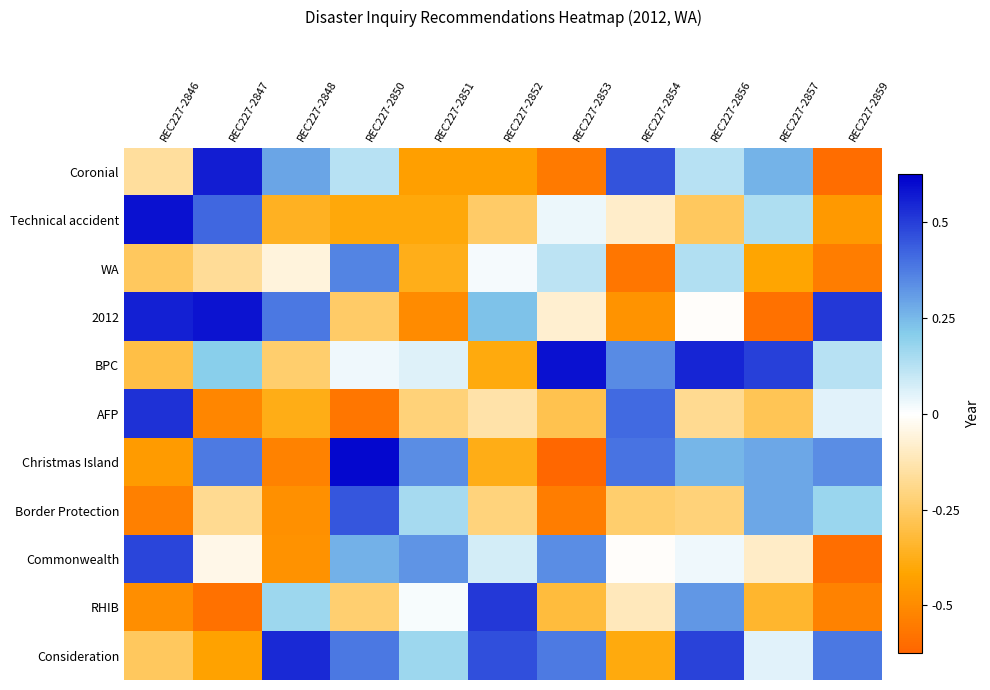

Between REC227-2854 and REC227-2857, which series saw the biggest shift?

AFP